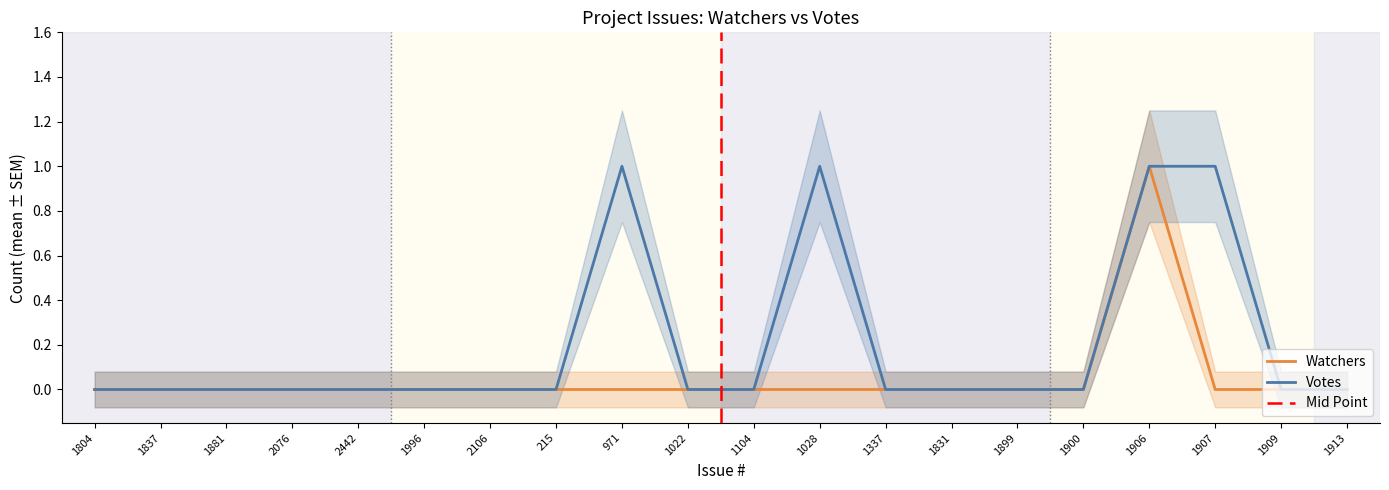

What is the difference between the Watchers values at 215 and 1906?

1